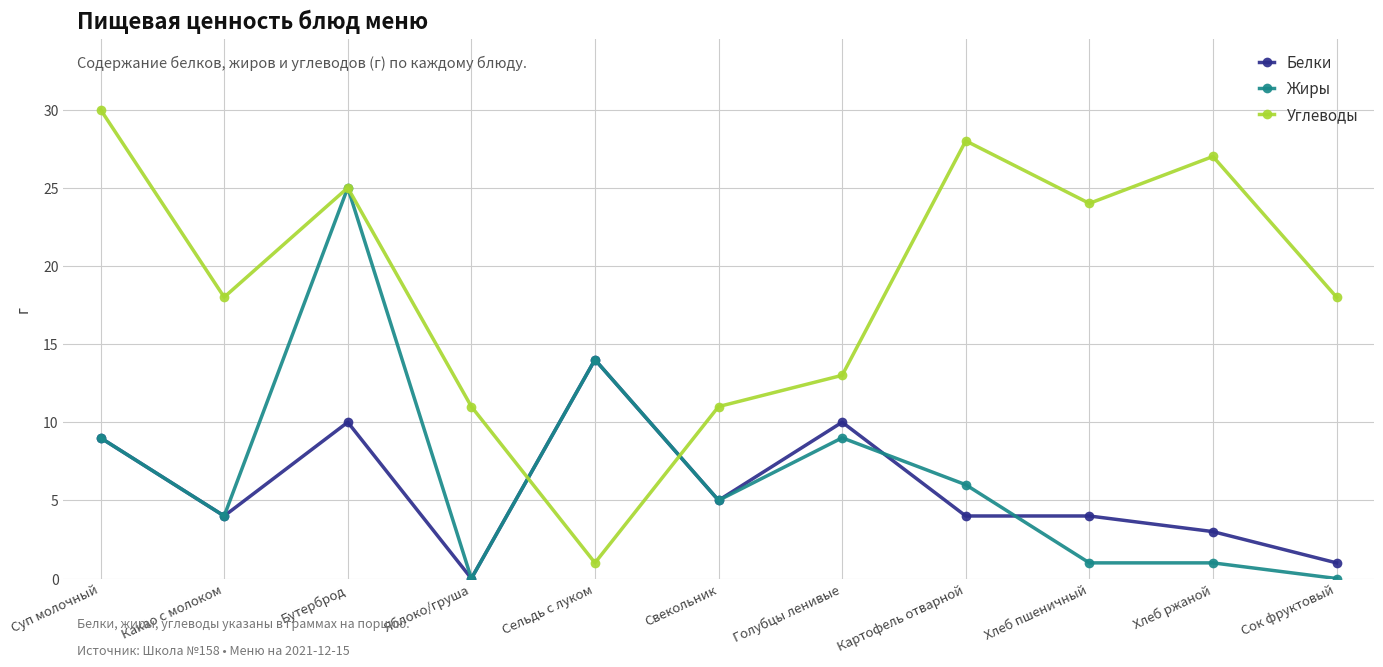

What is the label of the 7th point from the right?

Сельдь с луком